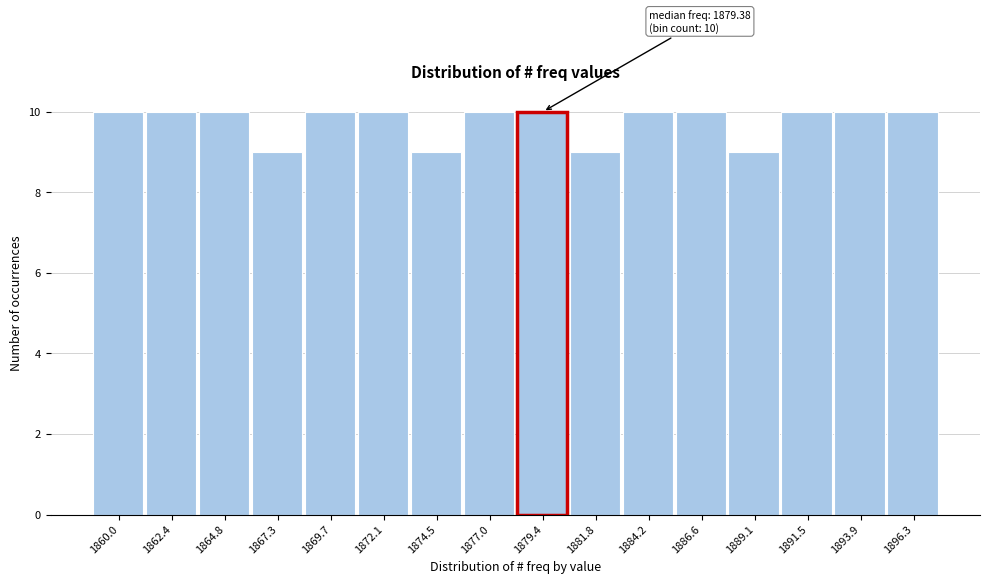

Reading left to right, list all the values displayed in this chart.

10	10	10	9	10	10	9	10	10	9	10	10	9	10	10	10